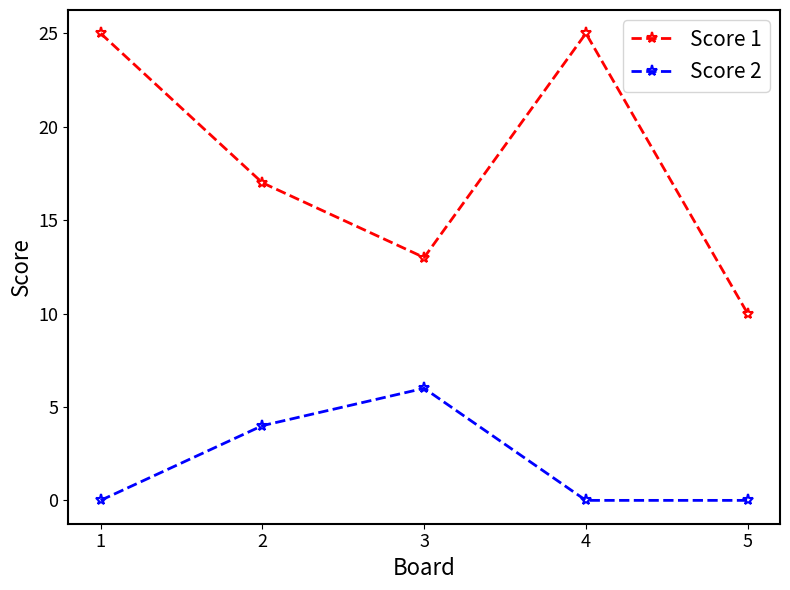

Reading right to left, extract all data points from this chart.

Score 1: 10	25	13	17	25
Score 2: 0	0	6	4	0